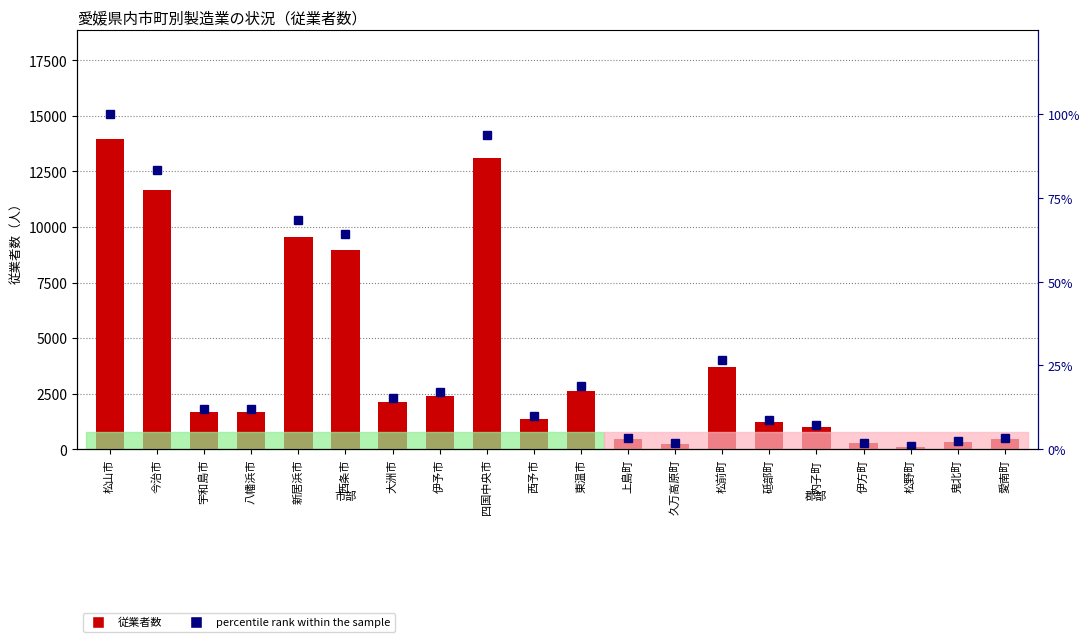

Between 伊予市 and 砥部町, which is larger?

伊予市